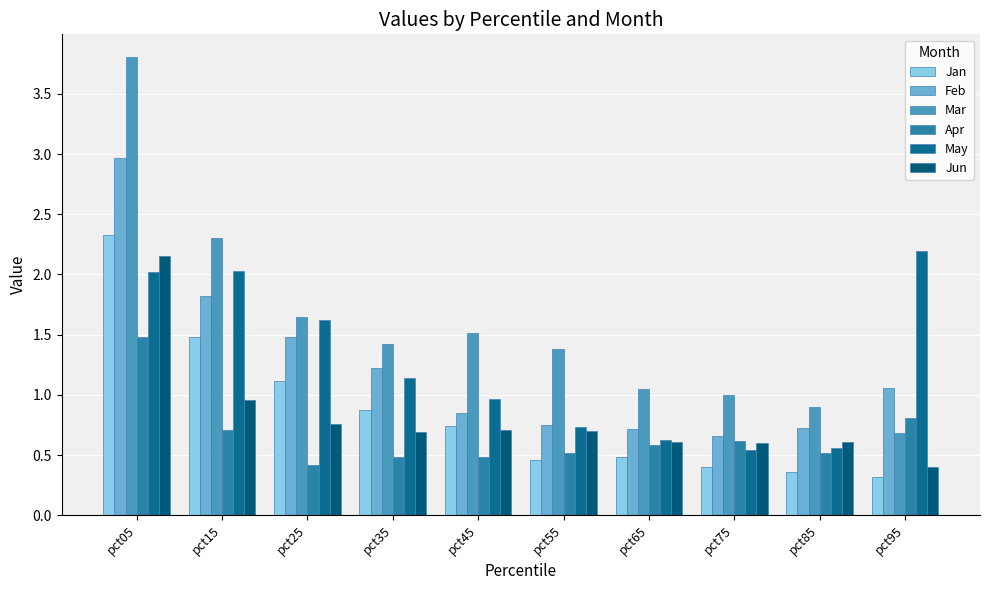

At how many categories does at least one series exceed 1?

8